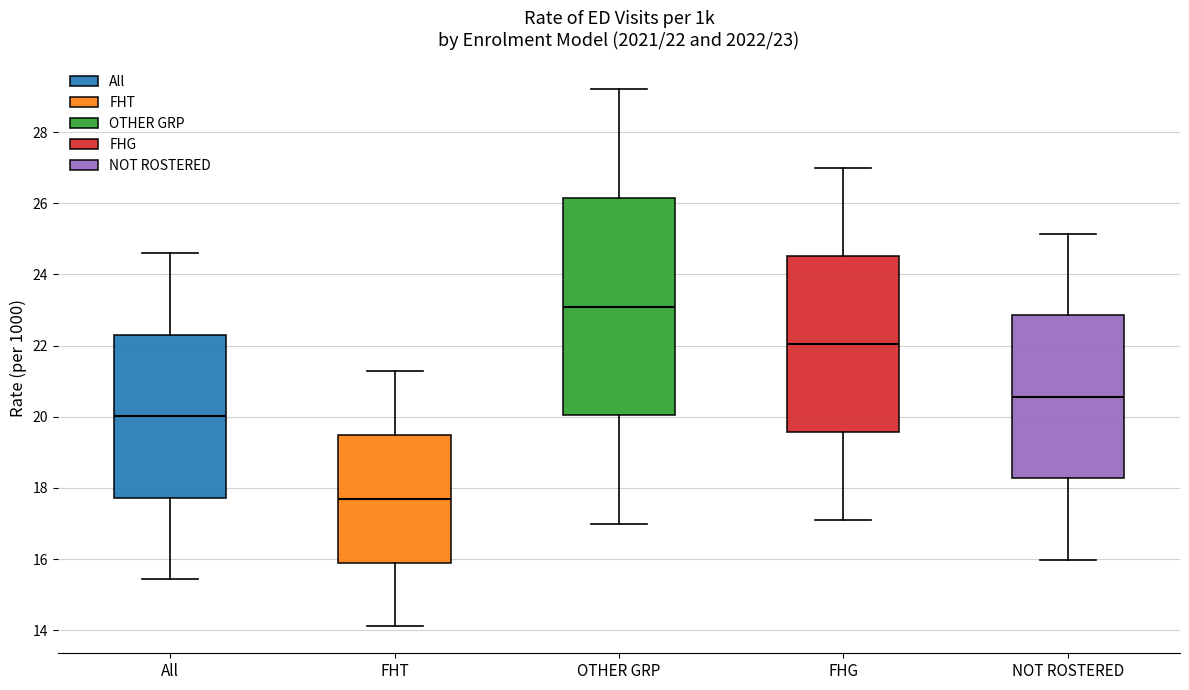

Which box's median line is the highest?

OTHER GRP